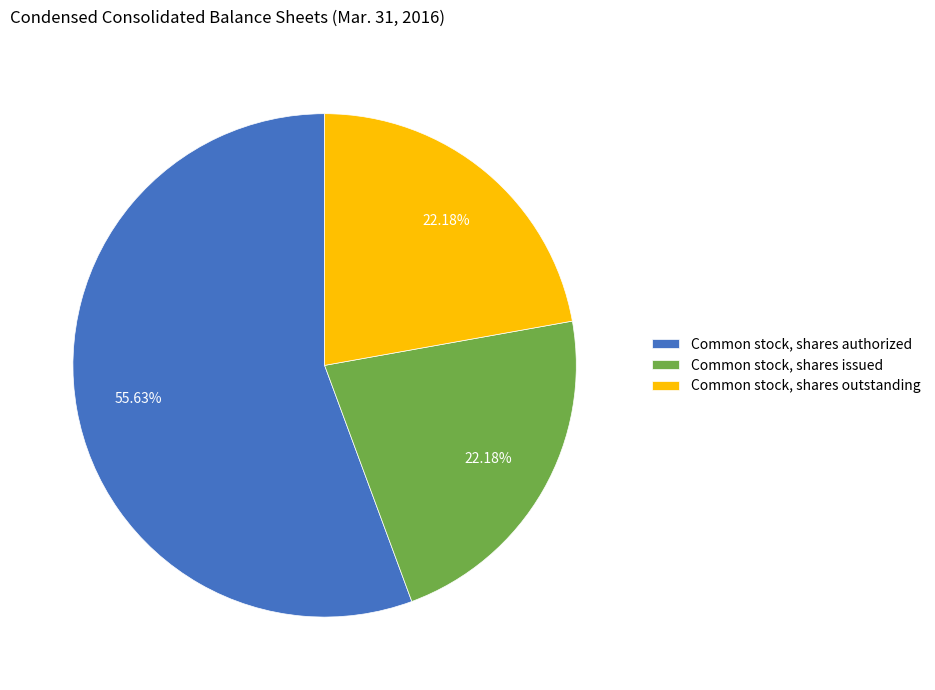

Count the number of slices in the pie.

3